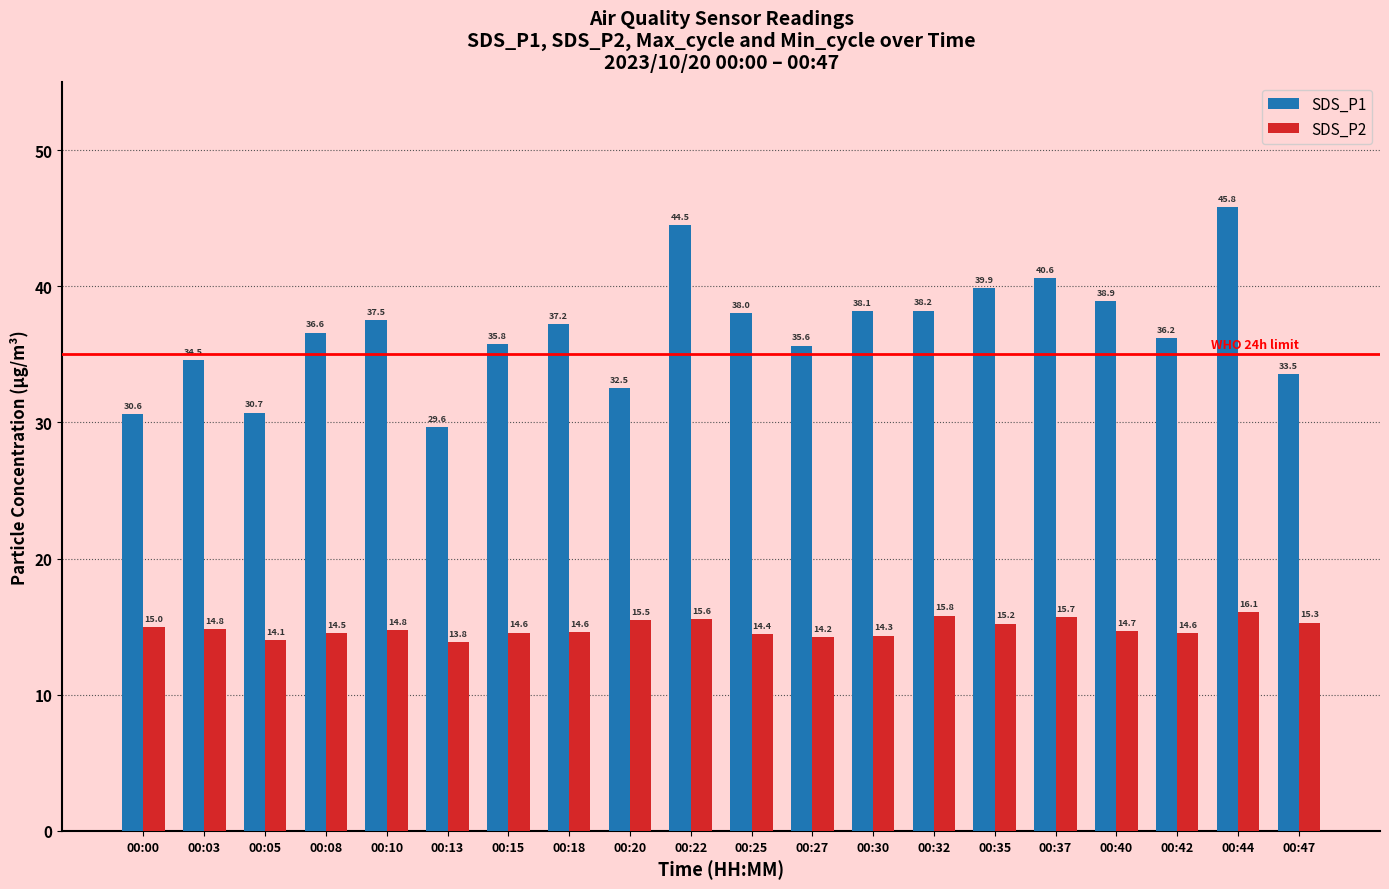

What is the total value across all series at 00:08?

51.1